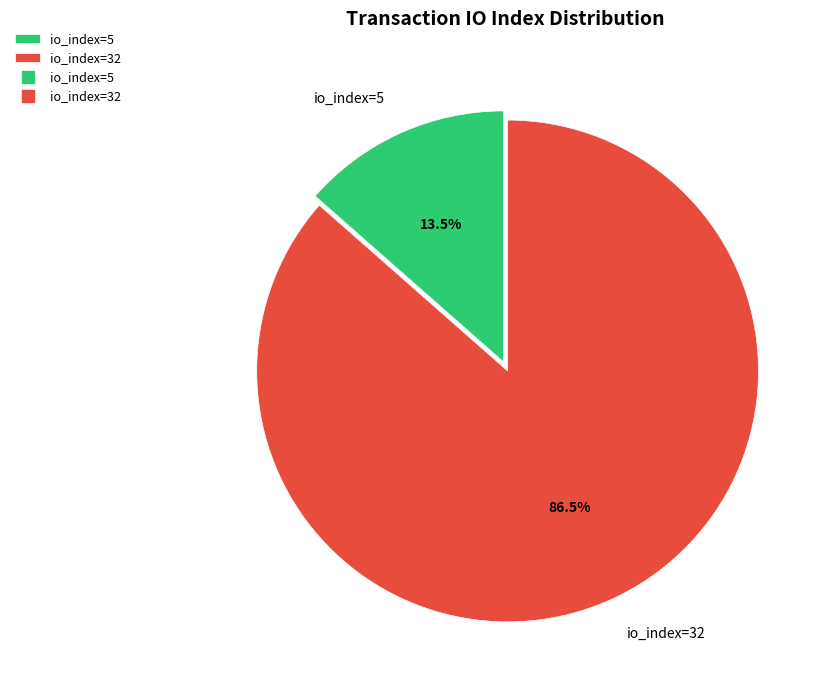

What portion of the pie excludes io_index=32?

13.5%